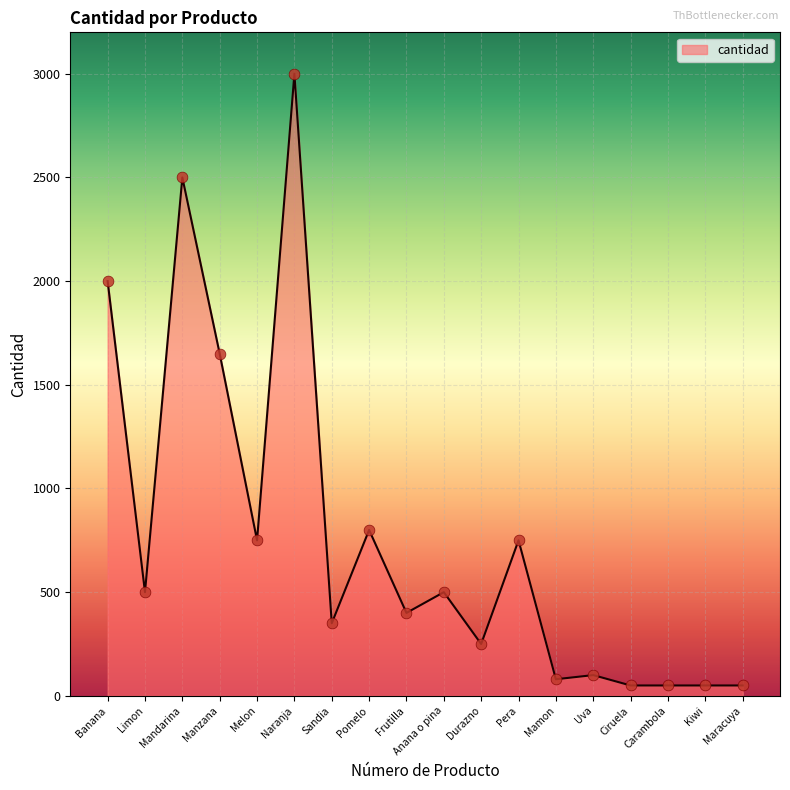

What is the ratio of the value at Manzana to the value at Kiwi?

33.0